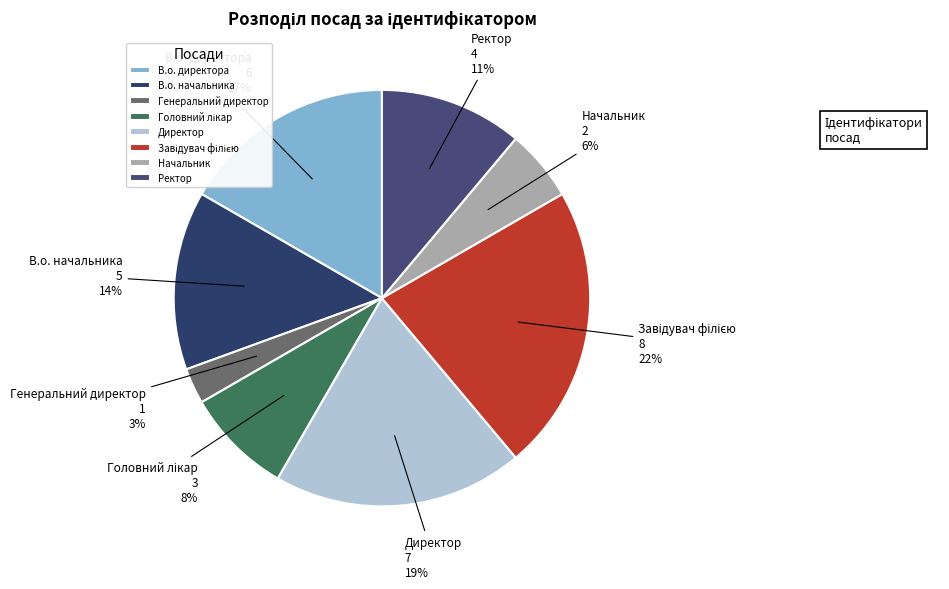

Between Начальник and В.о. директора, which is larger?

В.о. директора